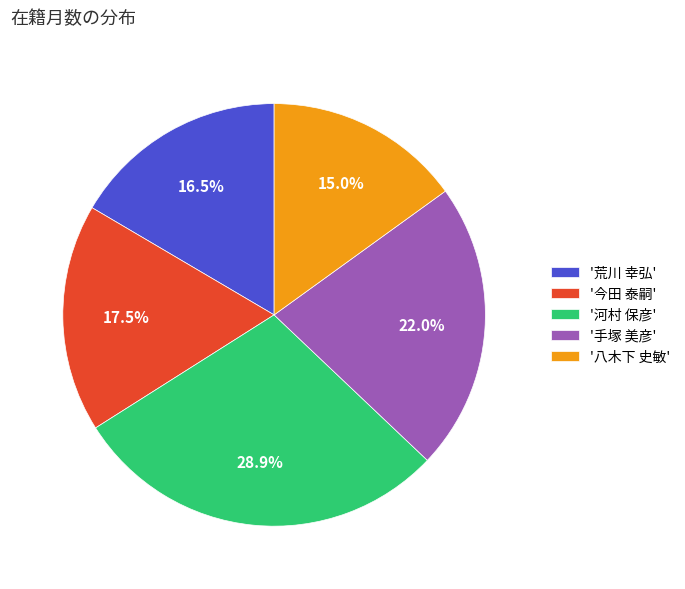

Is there a majority slice in this chart?

No